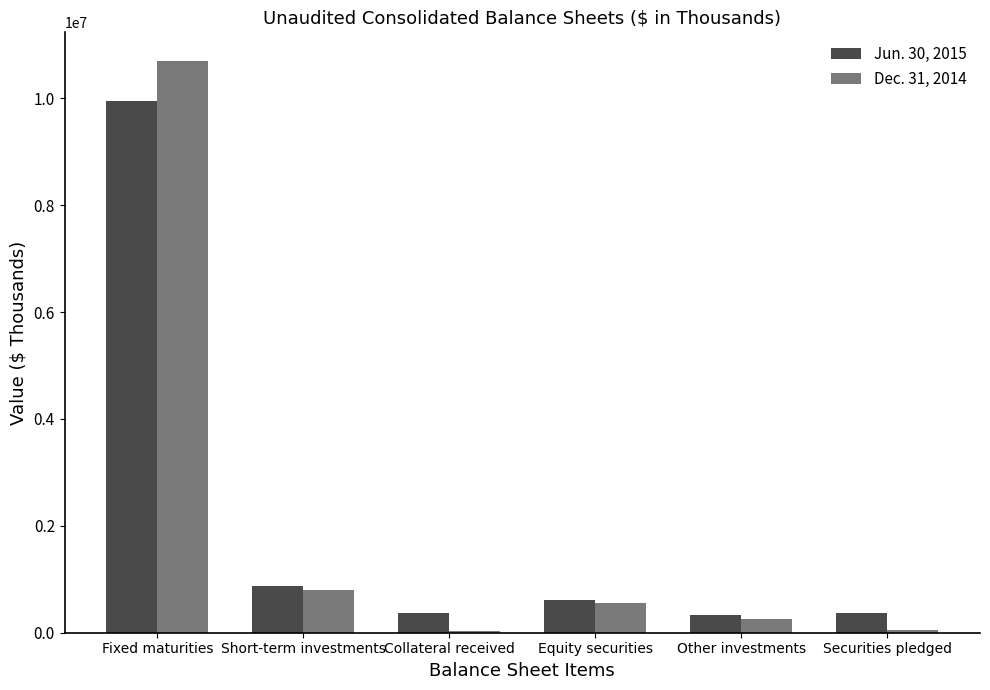

How many bars are there in each group?

2